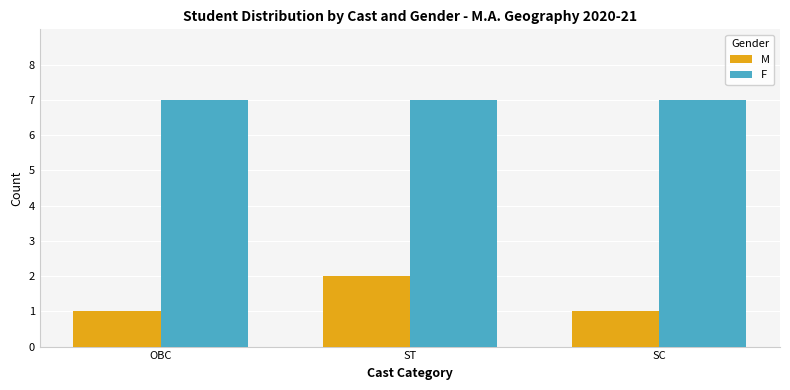

Reading left to right, what are all the values shown in this chart?

M: 1	2	1
F: 7	7	7